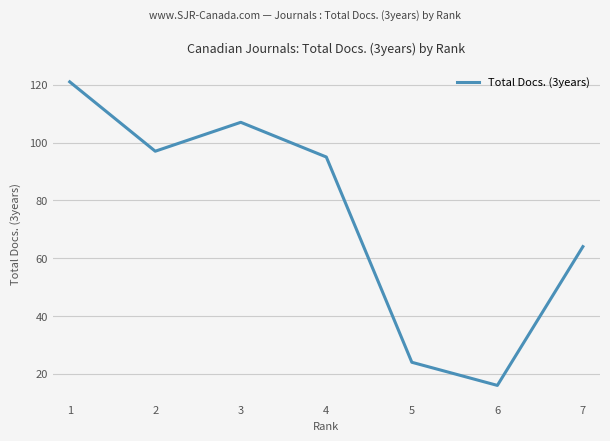

How many interior local peaks (higher than both neighbors) does the data have?

1